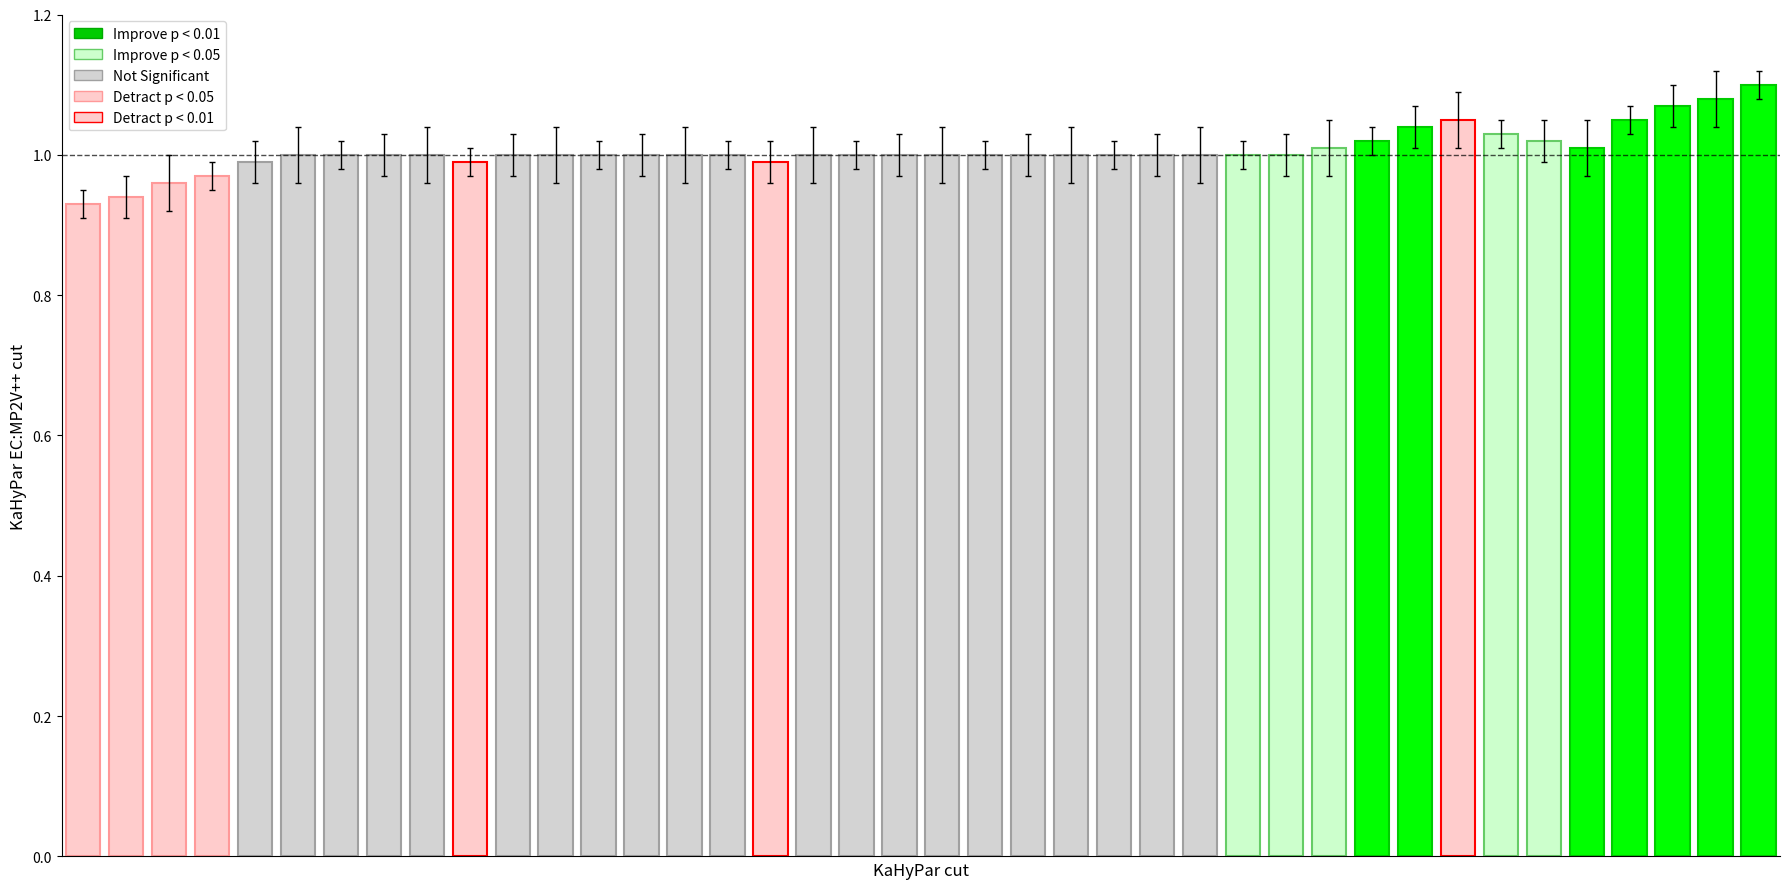

Reading right to left, list all the values displayed in this chart.

1.1	1.1	1.1	1.1	1.0	1.0	1.0	1.1	1.0	1.0	1.0	1.0	1.0	1.0	1.0	1.0	1.0	1.0	1.0	1.0	1.0	1.0	1.0	1.0	1.0	1.0	1.0	1.0	1.0	1.0	1.0	1.0	1.0	1.0	1.0	1.0	1.0	1.0	0.9	0.9